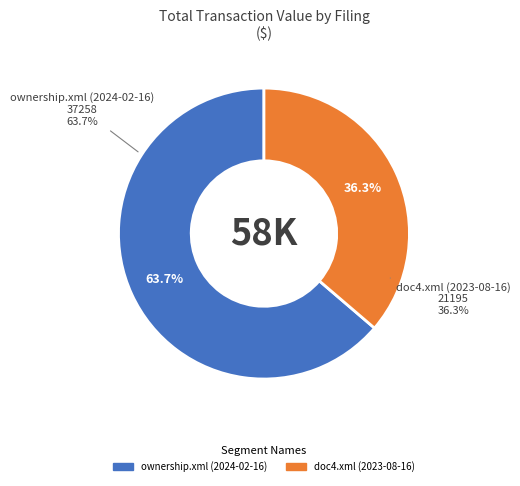

To the nearest percent, what is the combined percentage of ownership.xml (2024-02-16) and doc4.xml (2023-08-16)?

100%